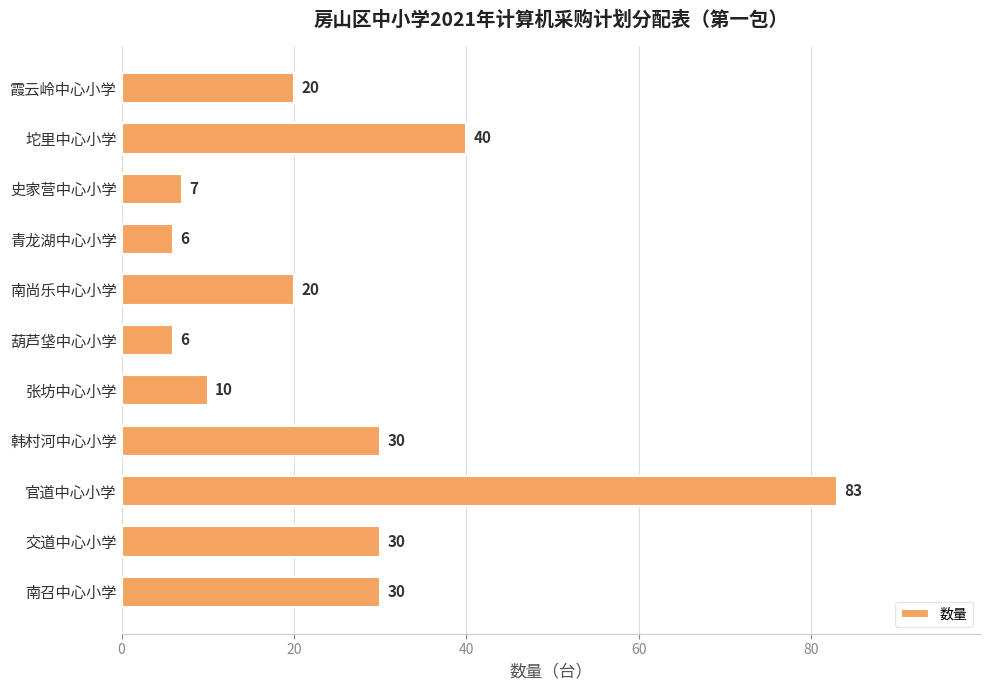

What is the label of the 3rd bar from the top?

史家营中心小学